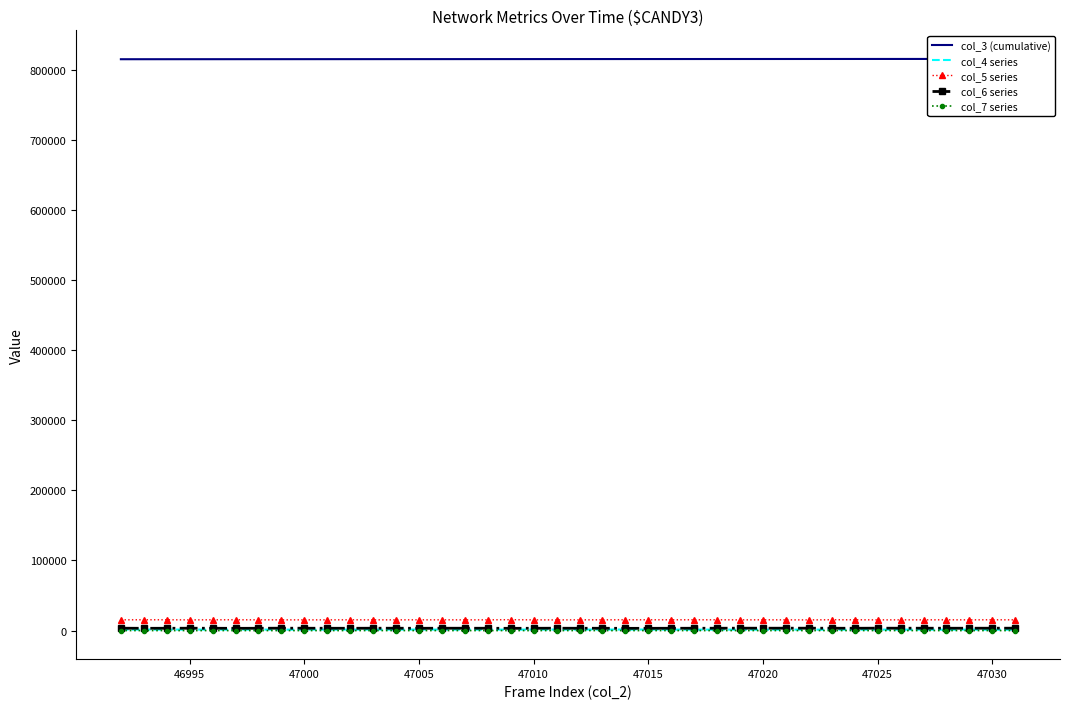

Which series has the widest spread of values?

col_3 (cumulative)